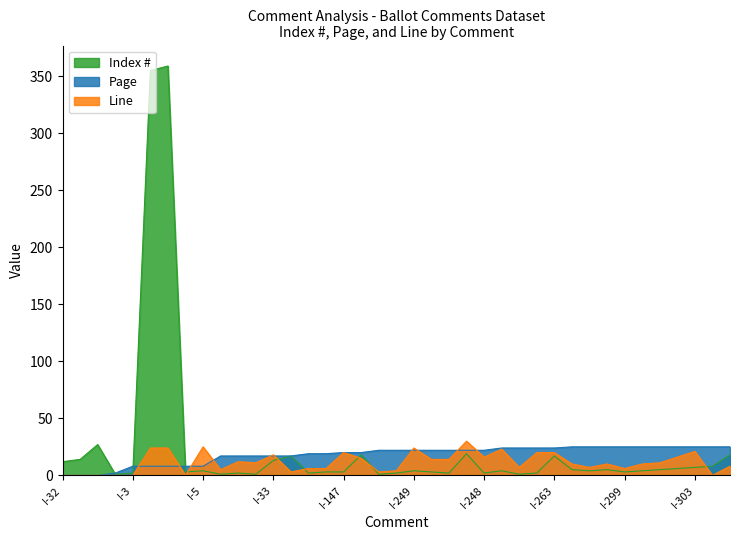

How many data points does each series have?

39